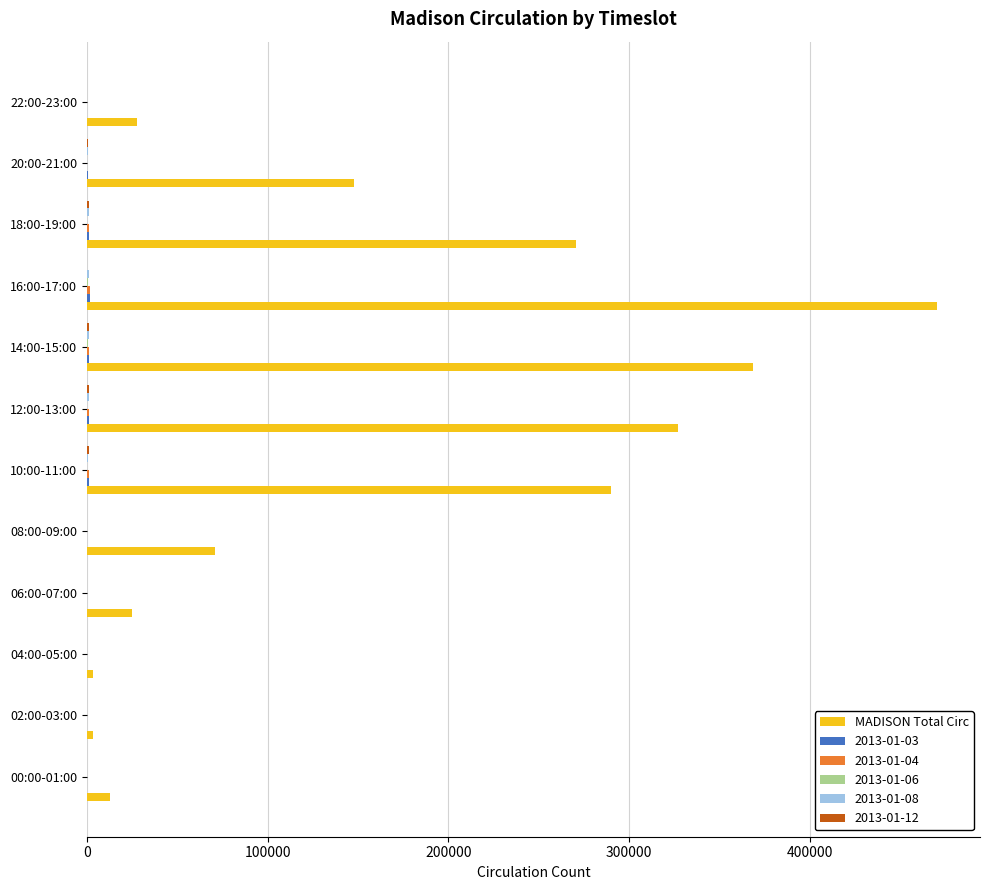

Between 06:00-07:00 and 16:00-17:00, which series saw the biggest shift?

MADISON Total Circ